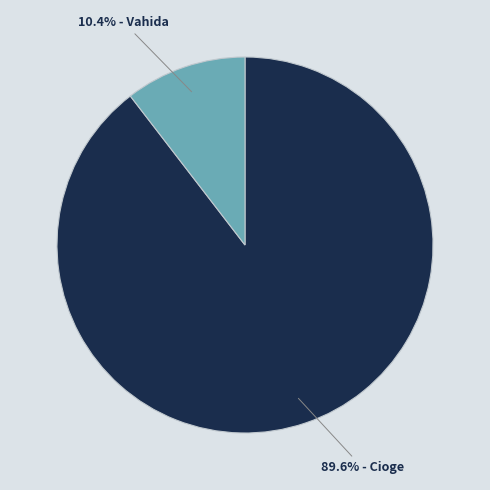

How many segments does this pie chart have?

2